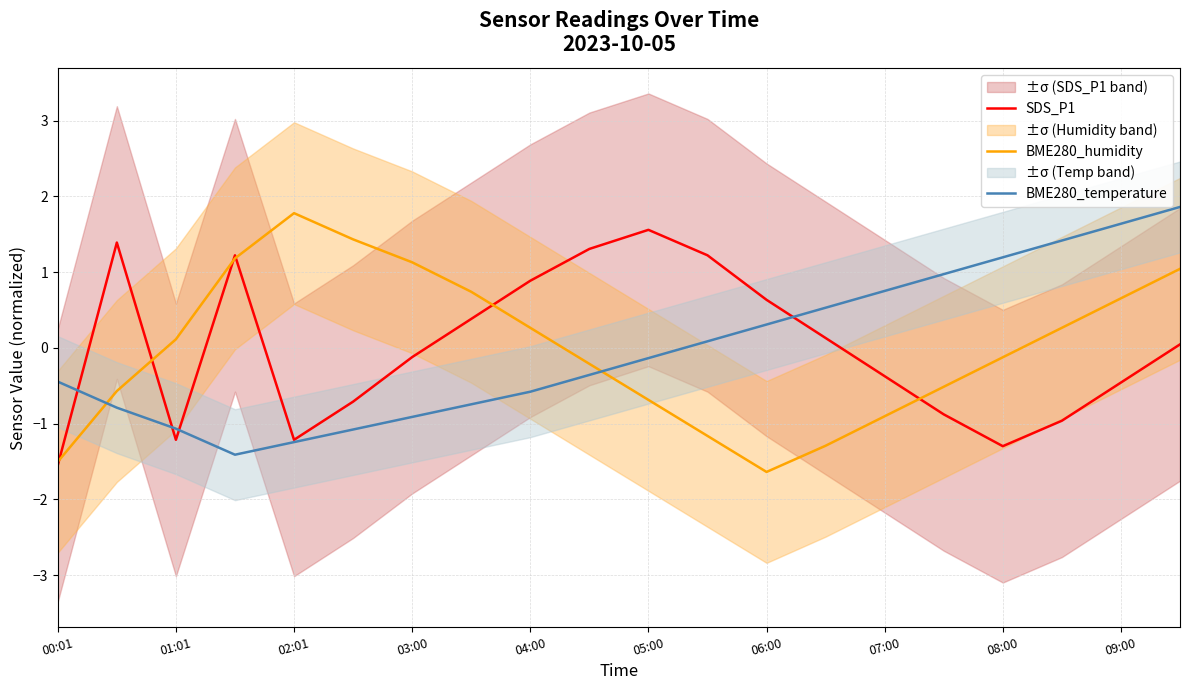

True or false: BME280_humidity and BME280_temperature intersect in this chart.

True